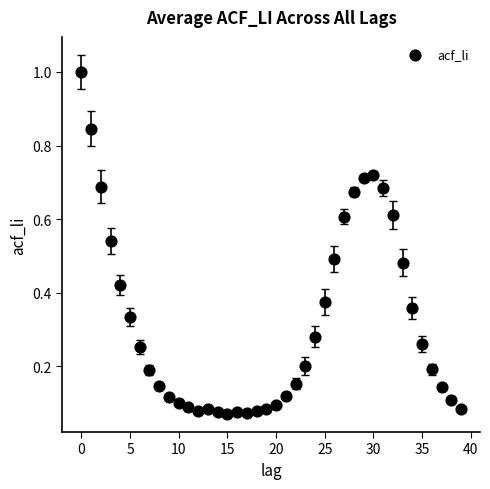

What is the range of Y values (max minus min)?

0.9